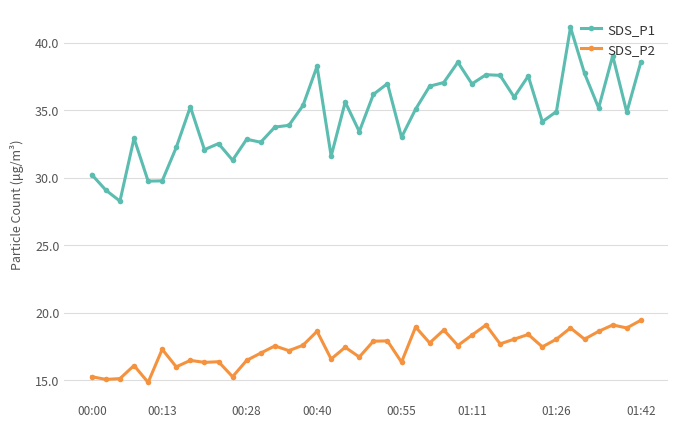

True or false: SDS_P2 and SDS_P1 intersect in this chart.

False